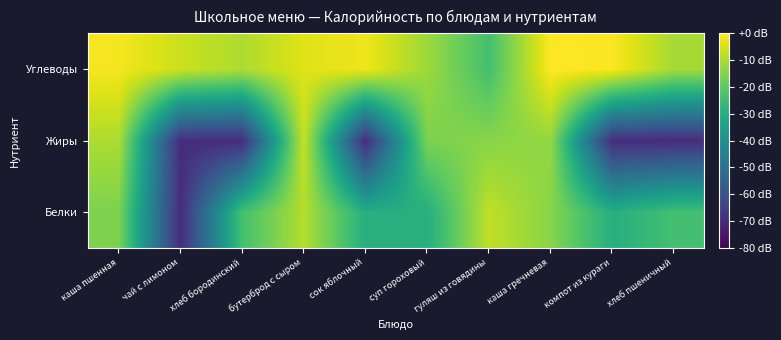

What is the smallest value displayed?

-69.8